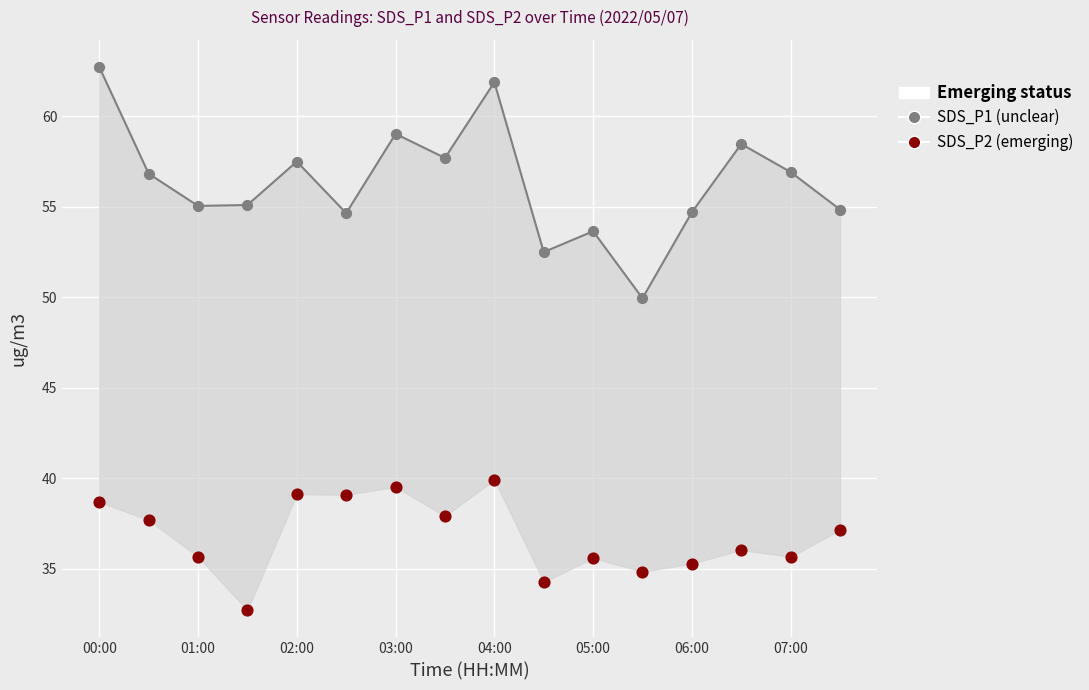

What are all the series names shown in the legend?

SDS_P1 (unclear), SDS_P2 (emerging)